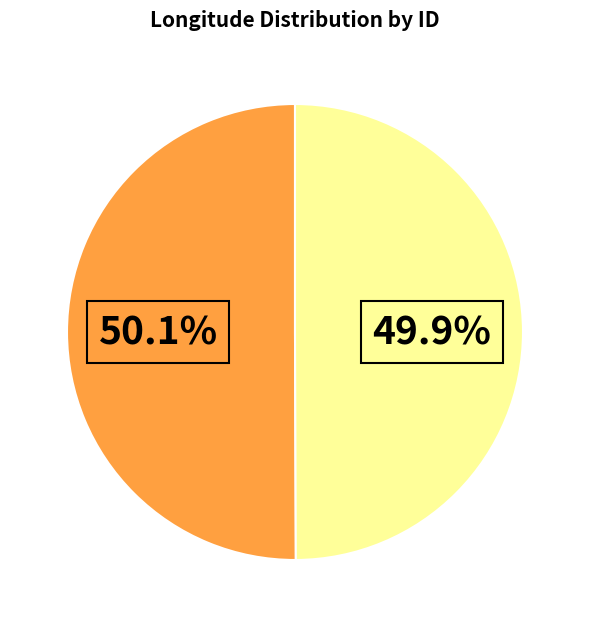

How many slices are in this pie chart?

2